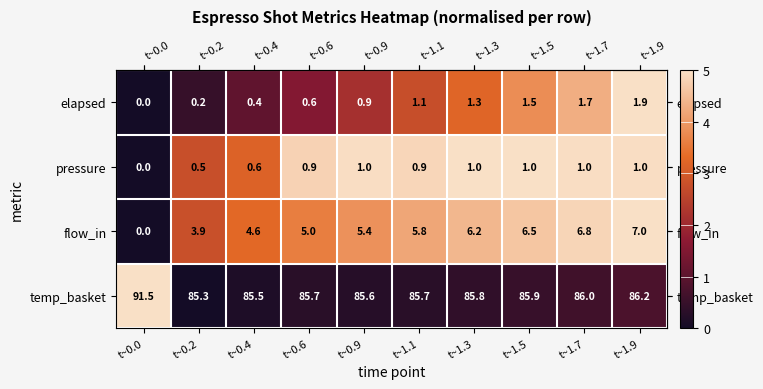

True or false: pressure has a value of 1.0 at t~0.9.

True